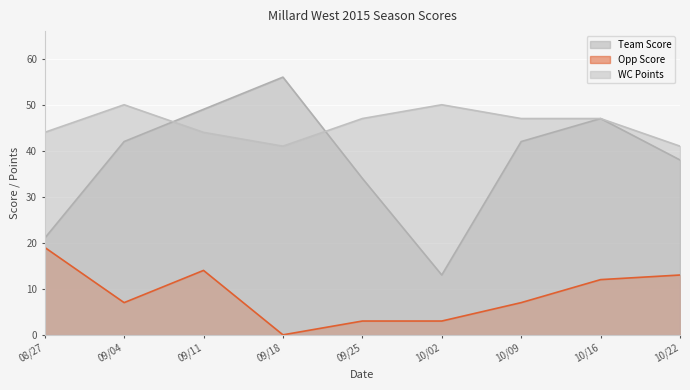

What is the total value across all series at 09/18?

97